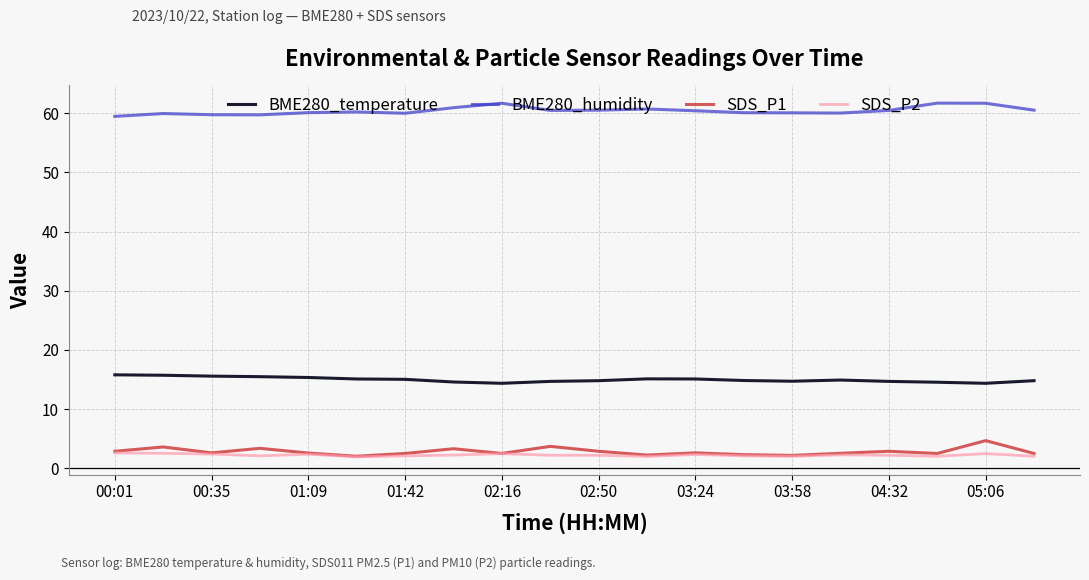

Which series has the largest total across all categories?

BME280_humidity